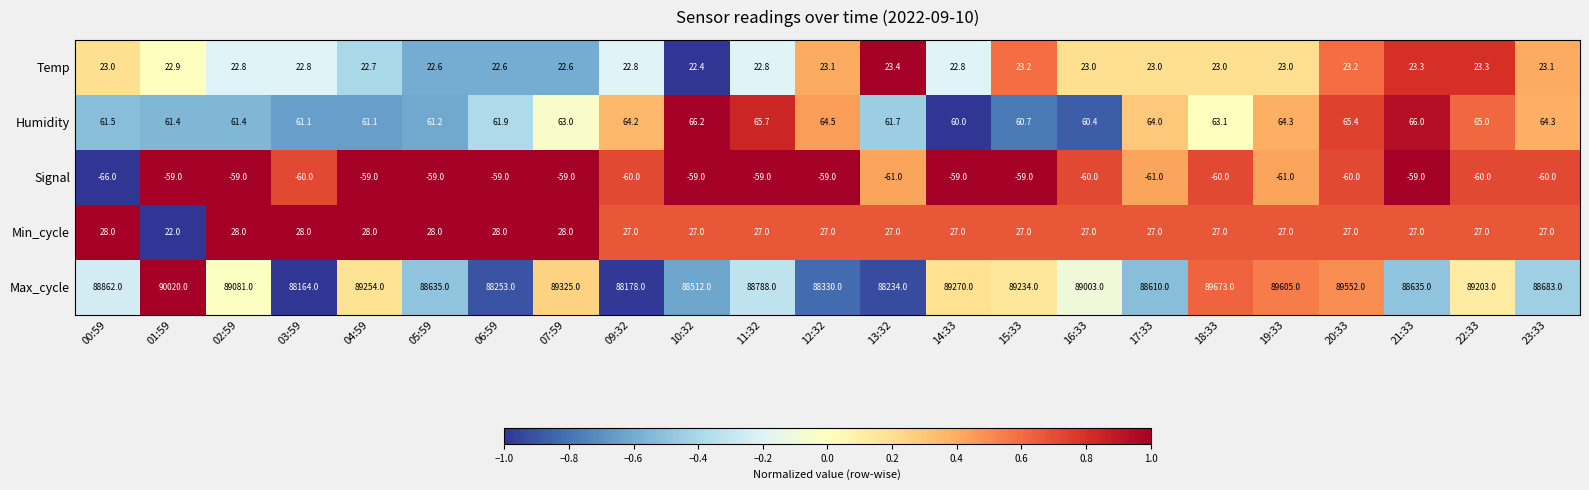

How many values in the Humidity series are below 63?

11